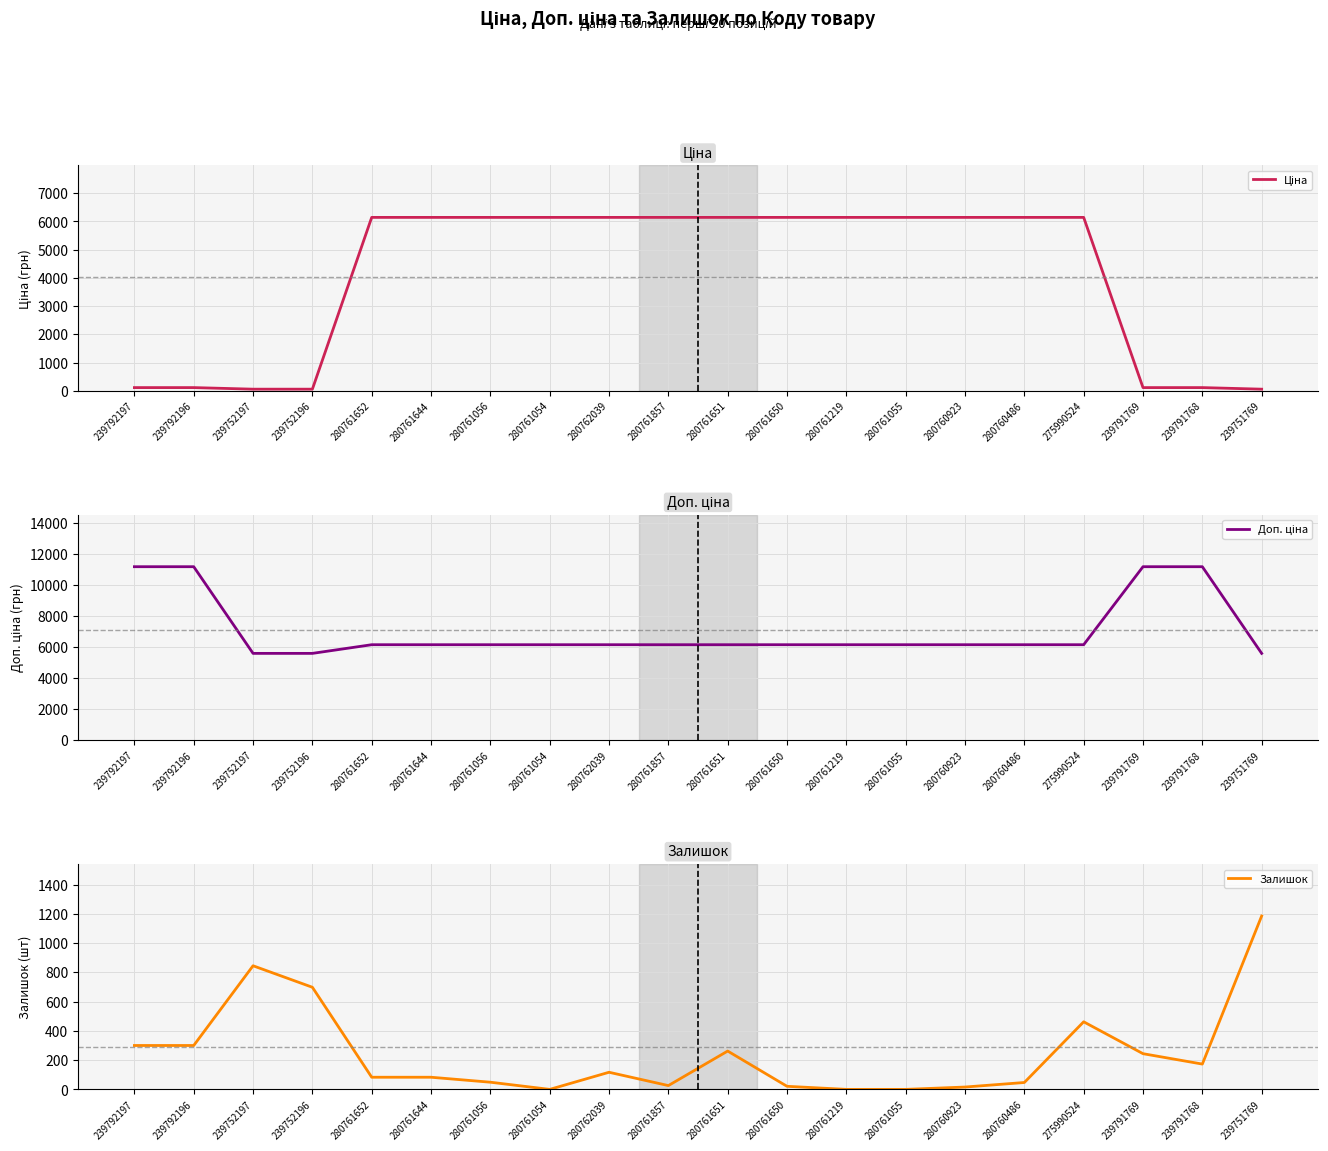

How many lines are shown in the chart?

3